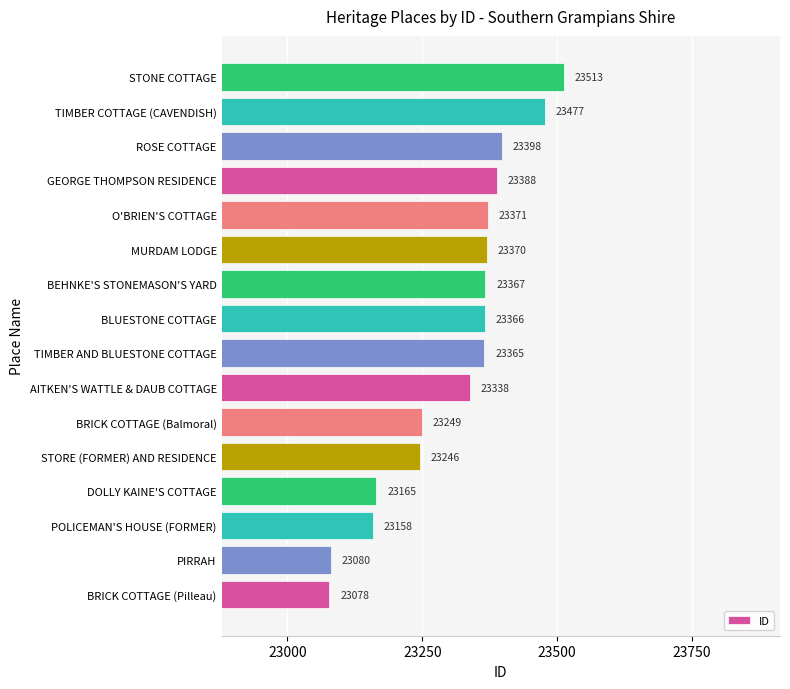

List the labels in order of value, smallest first.

BRICK COTTAGE (Pilleau), PIRRAH, POLICEMAN'S HOUSE (FORMER), DOLLY KAINE'S COTTAGE, STORE (FORMER) AND RESIDENCE, BRICK COTTAGE (Balmoral), AITKEN'S WATTLE & DAUB COTTAGE, TIMBER AND BLUESTONE COTTAGE, BLUESTONE COTTAGE, BEHNKE'S STONEMASON'S YARD, MURDAM LODGE, O'BRIEN'S COTTAGE, GEORGE THOMPSON RESIDENCE, ROSE COTTAGE, TIMBER COTTAGE (CAVENDISH), STONE COTTAGE